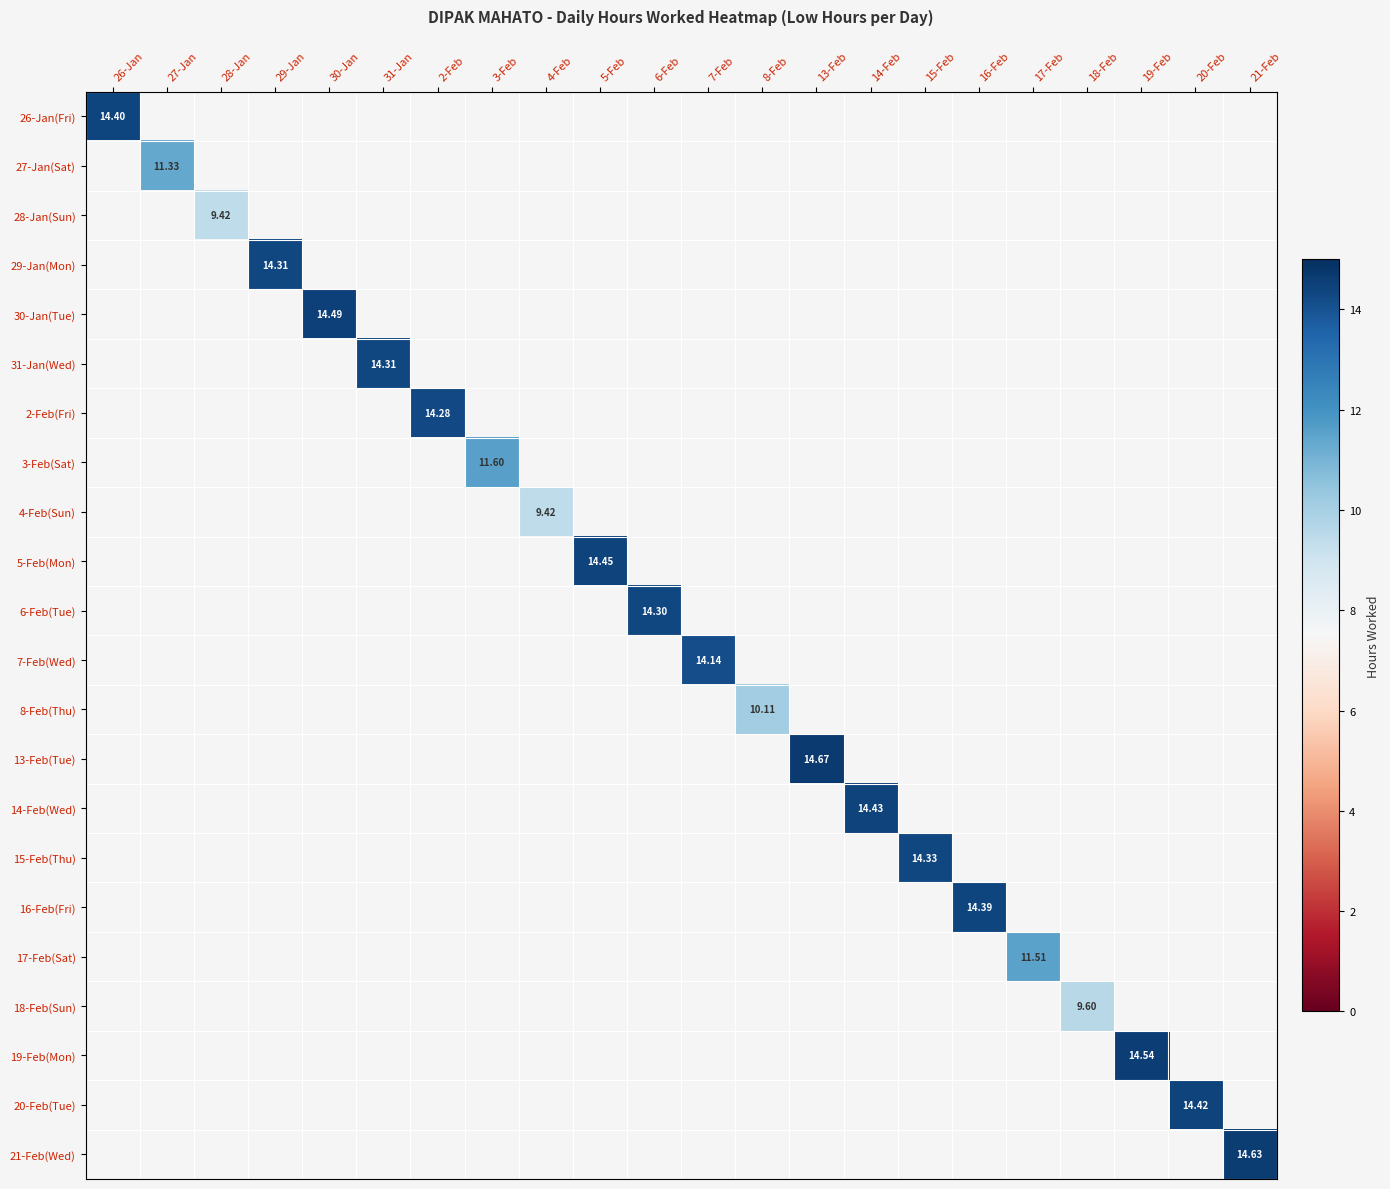

True or false: 14-Feb(Wed) has a value of 7.0 at 29-Jan.

False